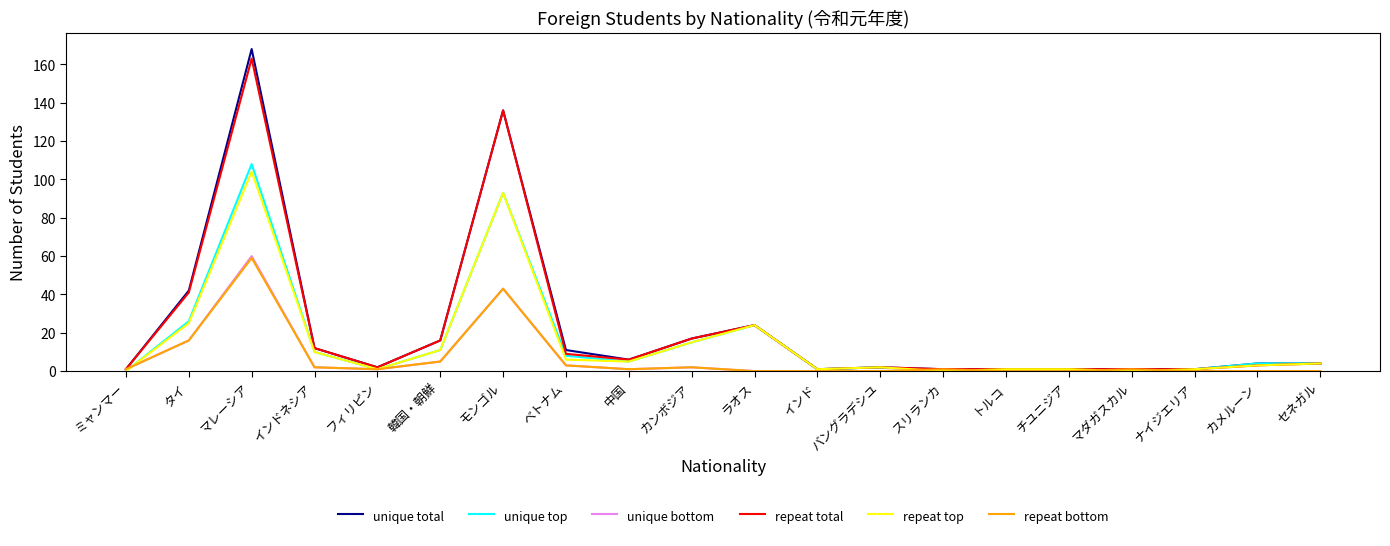

At which category is the sum across all series the highest?

マレーシア